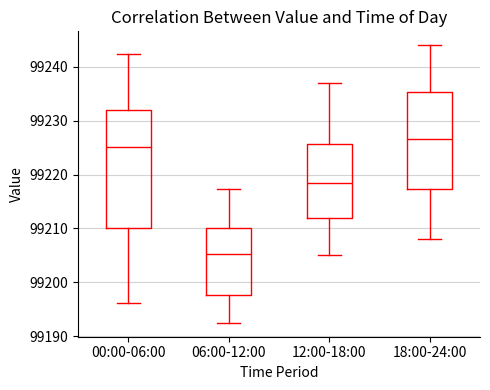

Reading left to right, transcribe this box plot: for each box, give where its median line is, the range the box spans, and where its two whiskers end, as read against the y-axis. The values are not printed on the chart, so give them approximately, as read against the axis.

00:00-06:00: median 99225, box 99210 to 99232, whiskers 99196 to 99242
06:00-12:00: median 99205, box 99198 to 99210, whiskers 99192 to 99217
12:00-18:00: median 99219, box 99212 to 99226, whiskers 99205 to 99237
18:00-24:00: median 99227, box 99217 to 99235, whiskers 99208 to 99244